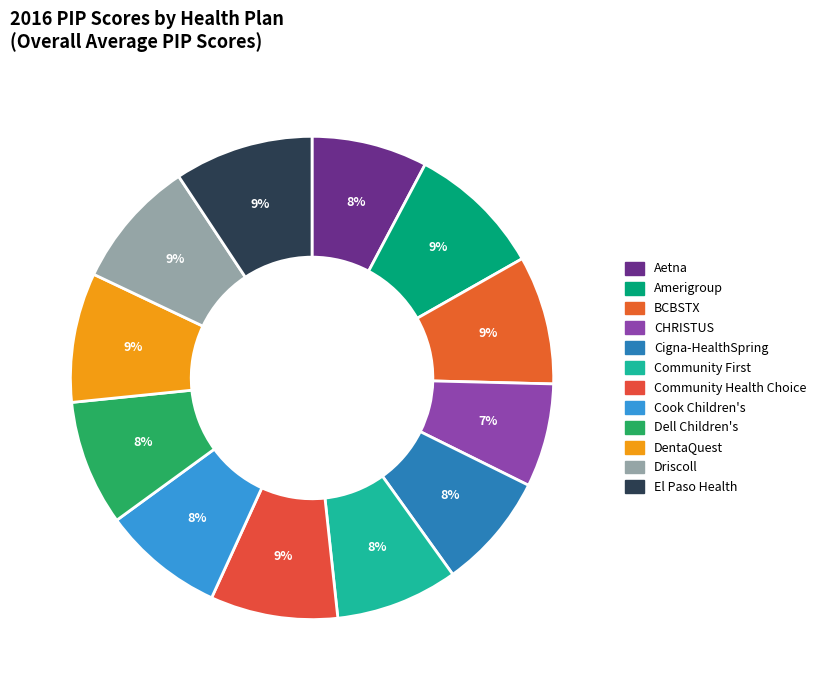

Is Aetna the majority of the pie?

No